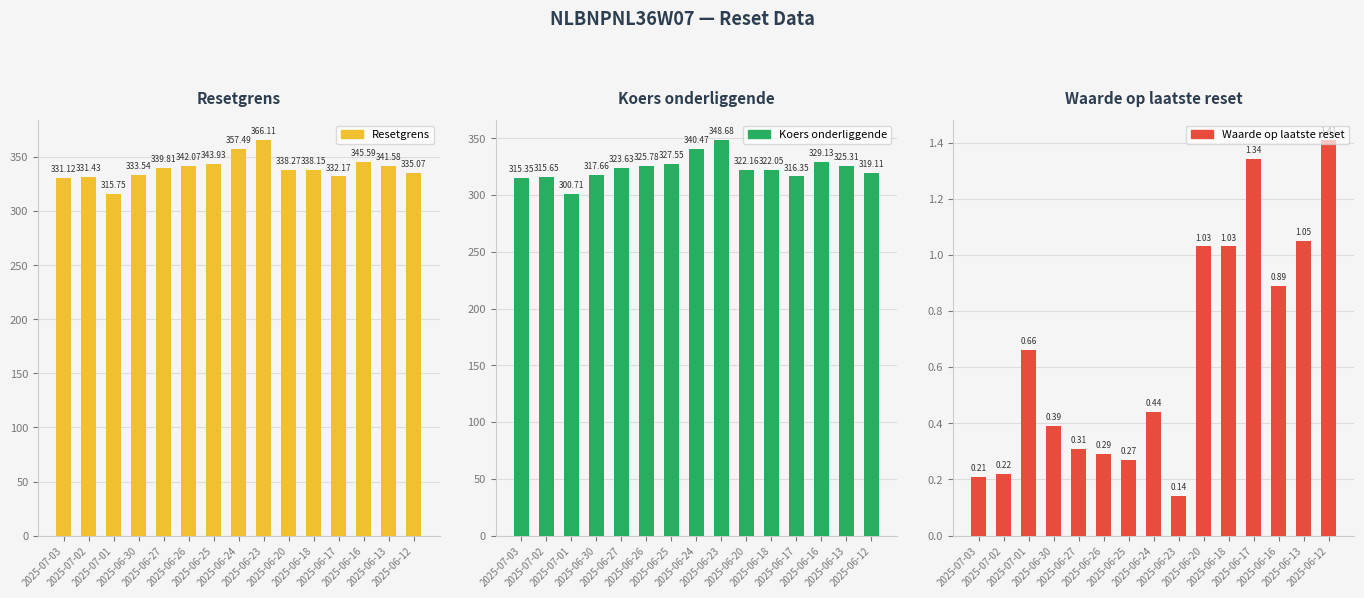

Reading left to right, transcribe all the data shown in this chart.

Resetgrens: 331.1	331.4	315.7	333.5	339.8	342.1	343.9	357.5	366.1	338.3	338.2	332.2	345.6	341.6	335.1
Koers onderliggende: 315.4	315.6	300.7	317.7	323.6	325.8	327.6	340.5	348.7	322.2	322.1	316.4	329.1	325.3	319.1
Waarde op laatste reset: 0.2	0.2	0.7	0.4	0.3	0.3	0.3	0.4	0.1	1.0	1.0	1.3	0.9	1.1	1.4